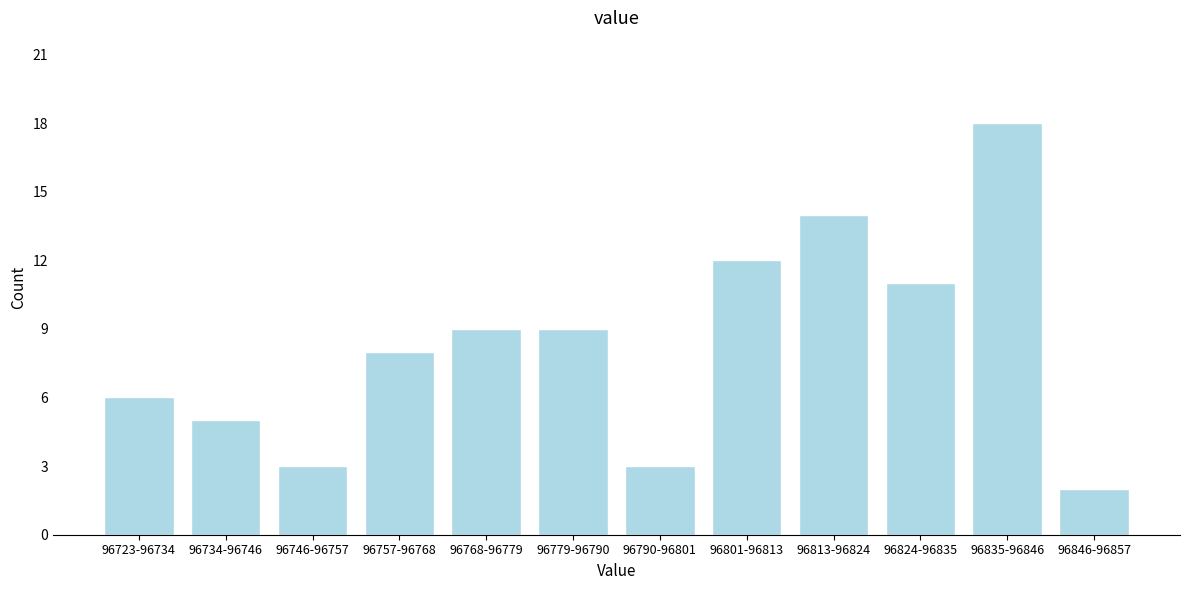

Reading left to right, transcribe all the data shown in this chart.

96723-96734=6	96734-96746=5	96746-96757=3	96757-96768=8	96768-96779=9	96779-96790=9	96790-96801=3	96801-96813=12	96813-96824=14	96824-96835=11	96835-96846=18	96846-96857=2